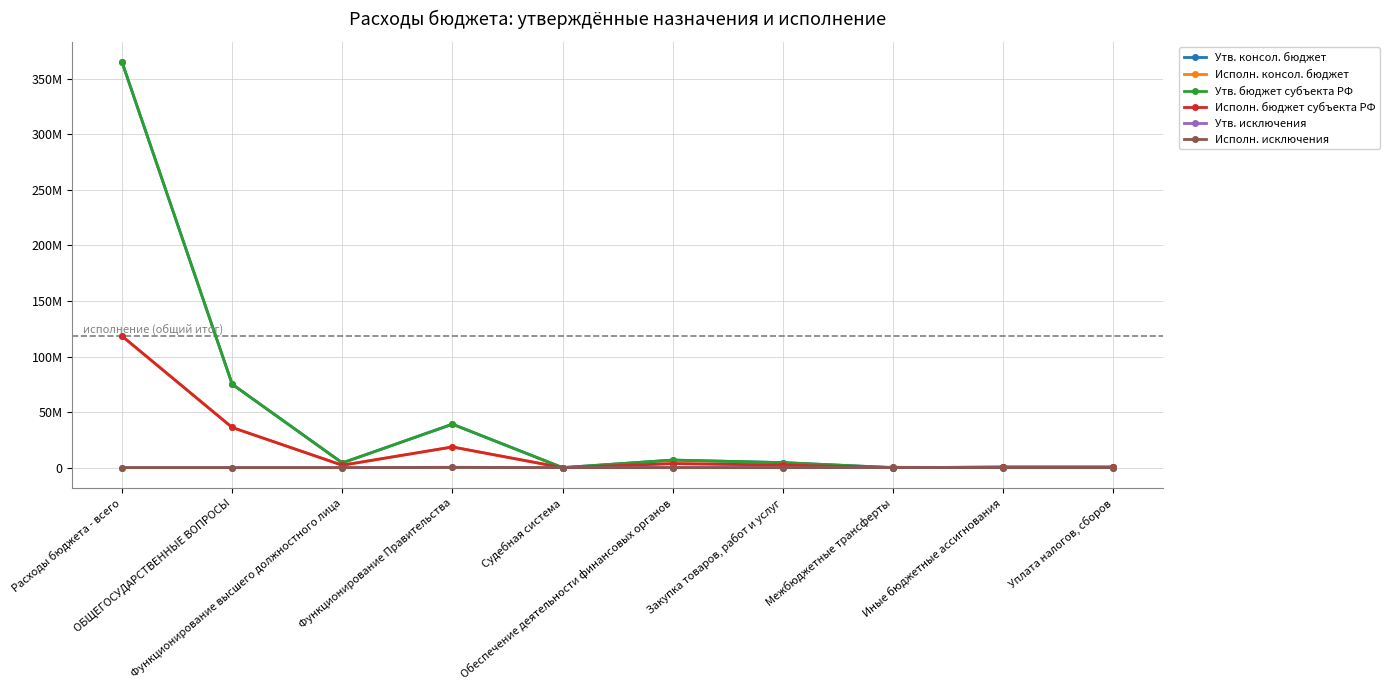

At which label does Исполн. исключения reach its minimum?

Расходы бюджета - всего